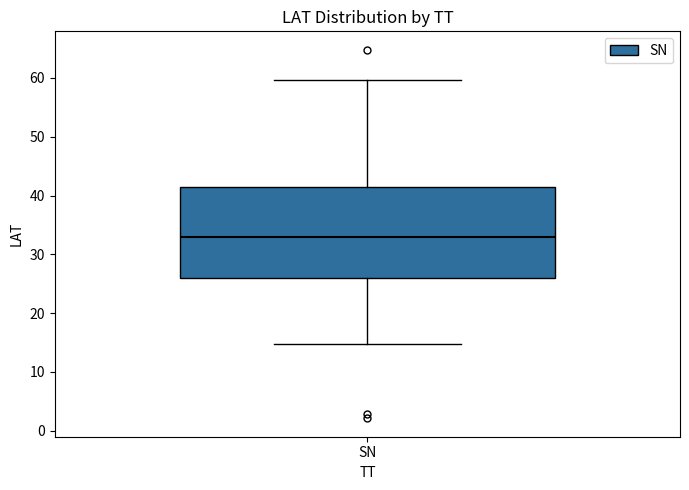

Transcribe this box plot: give where the median line is, the range the box spans, and where the two whiskers end, as read against the y-axis. The values are not printed on the chart, so give them approximately, as read against the axis.

median 33, box 26 to 41, whiskers 15 to 60